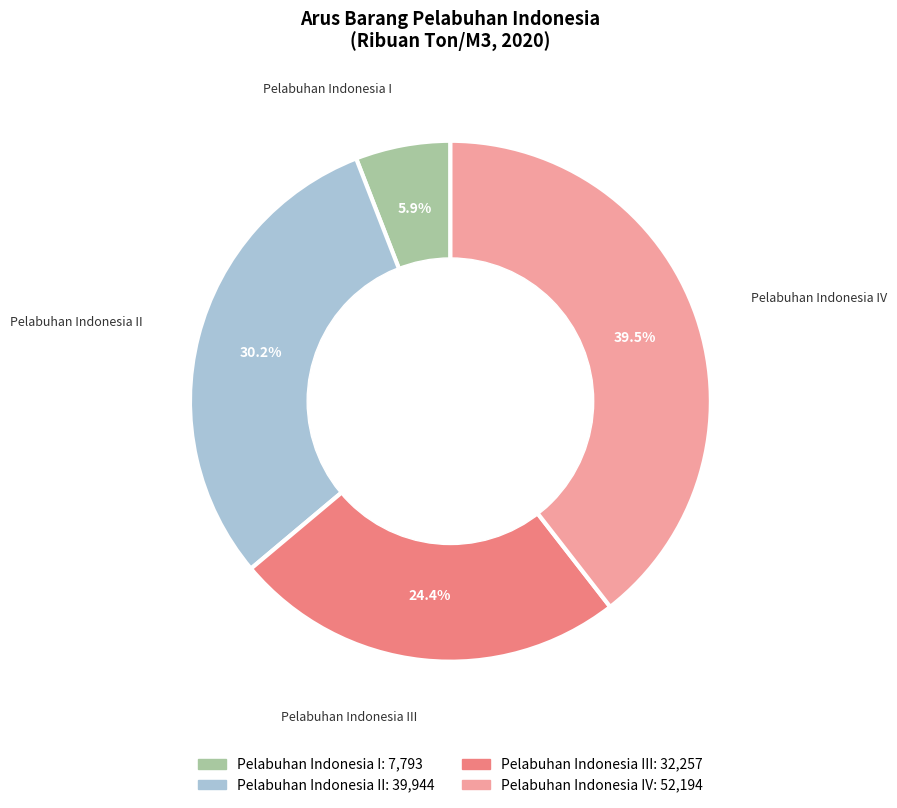

Do Pelabuhan Indonesia I and Pelabuhan Indonesia IV together represent more than half of the pie?

No